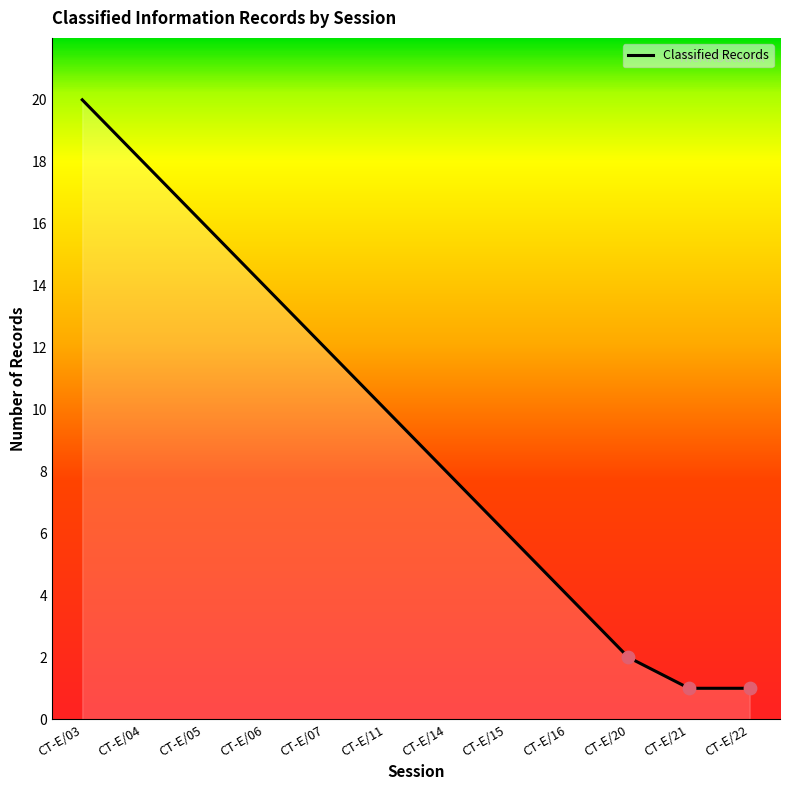

What is the change in value from CT-E/03 to CT-E/21?

-19